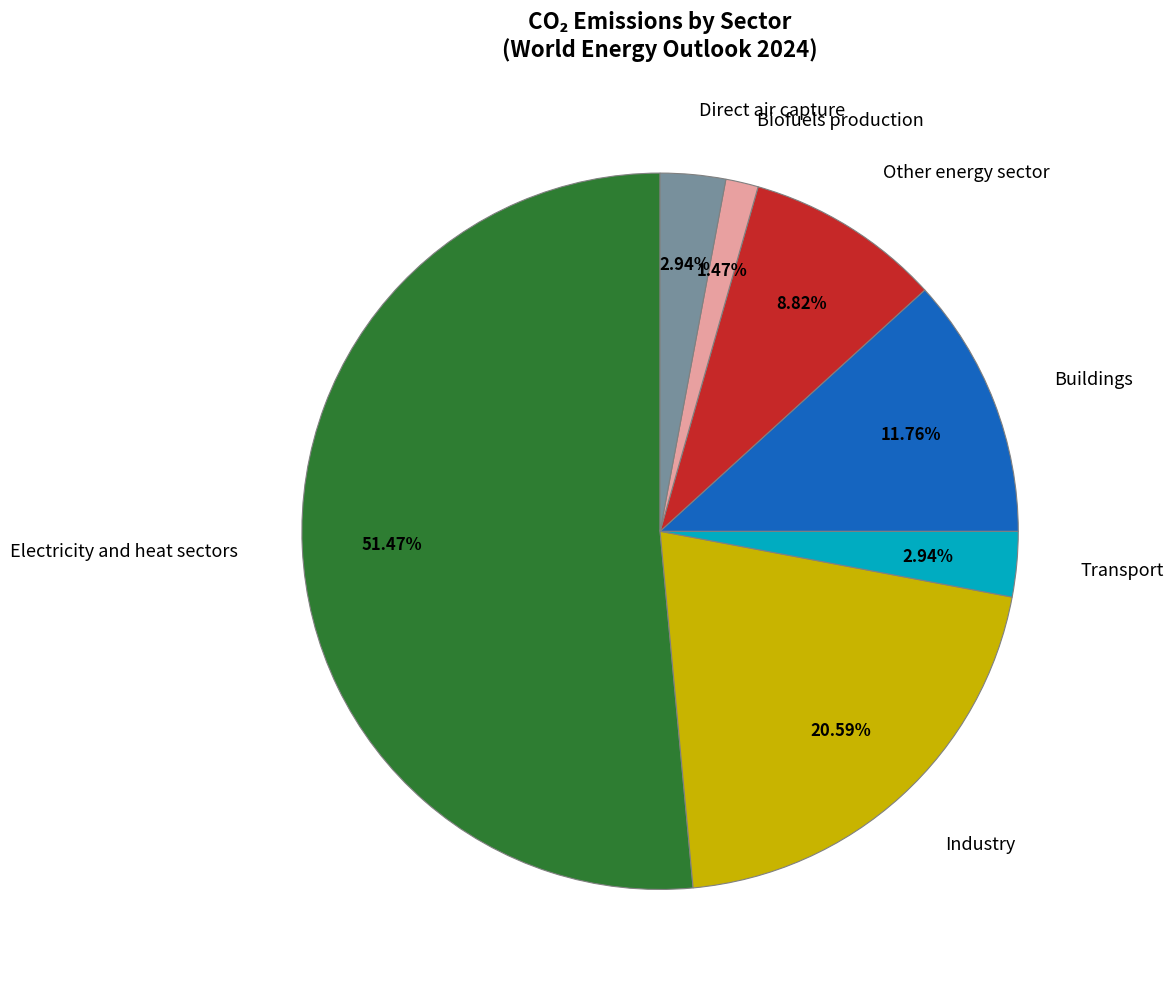

Is there any slice that represents more than half of the pie?

Yes